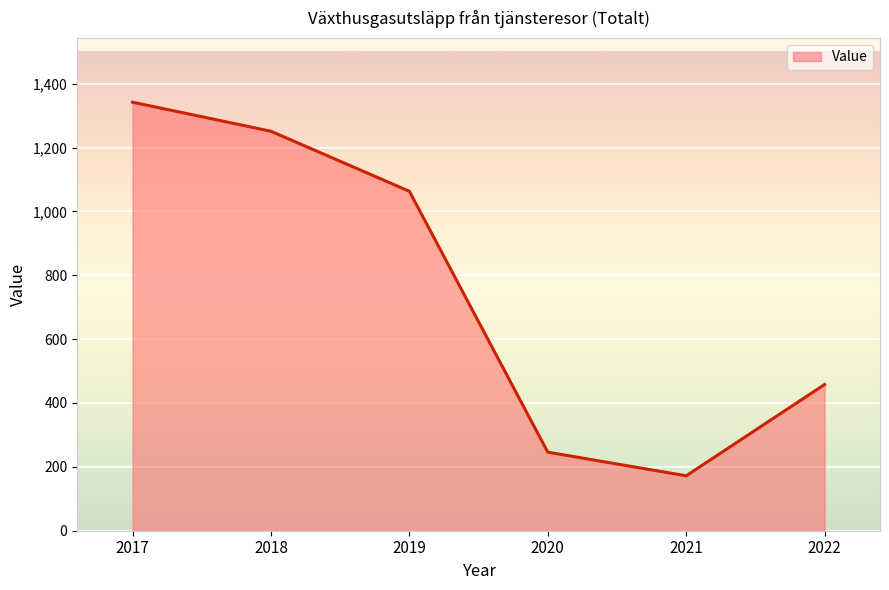

List the labels in order of value, smallest first.

2021, 2020, 2022, 2019, 2018, 2017